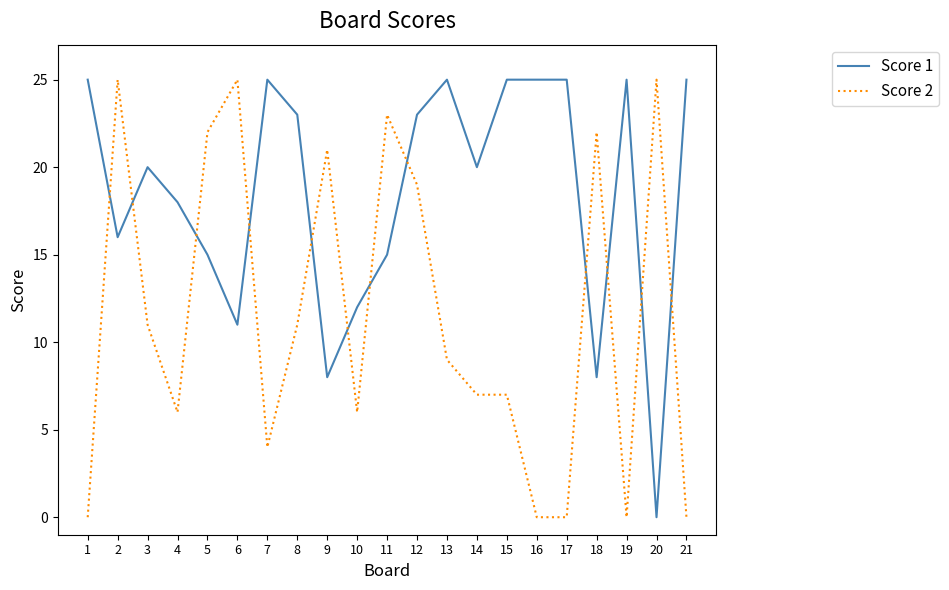

Reading left to right, list all the values displayed in this chart.

Score 1: 1=25	2=16	3=20	4=18	5=15	6=11	7=25	8=23	9=8	10=12	11=15	12=23	13=25	14=20	15=25	16=25	17=25	18=8	19=25	20=0	21=25
Score 2: 1=0	2=25	3=11	4=6	5=22	6=25	7=4	8=11	9=21	10=6	11=23	12=19	13=9	14=7	15=7	16=0	17=0	18=22	19=0	20=25	21=0